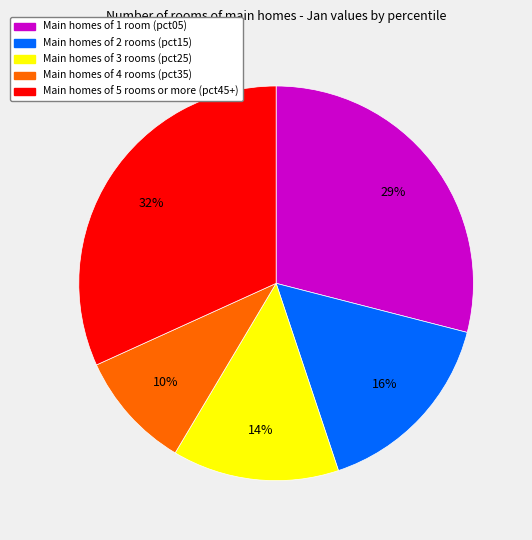

Is there any slice that represents more than half of the pie?

No